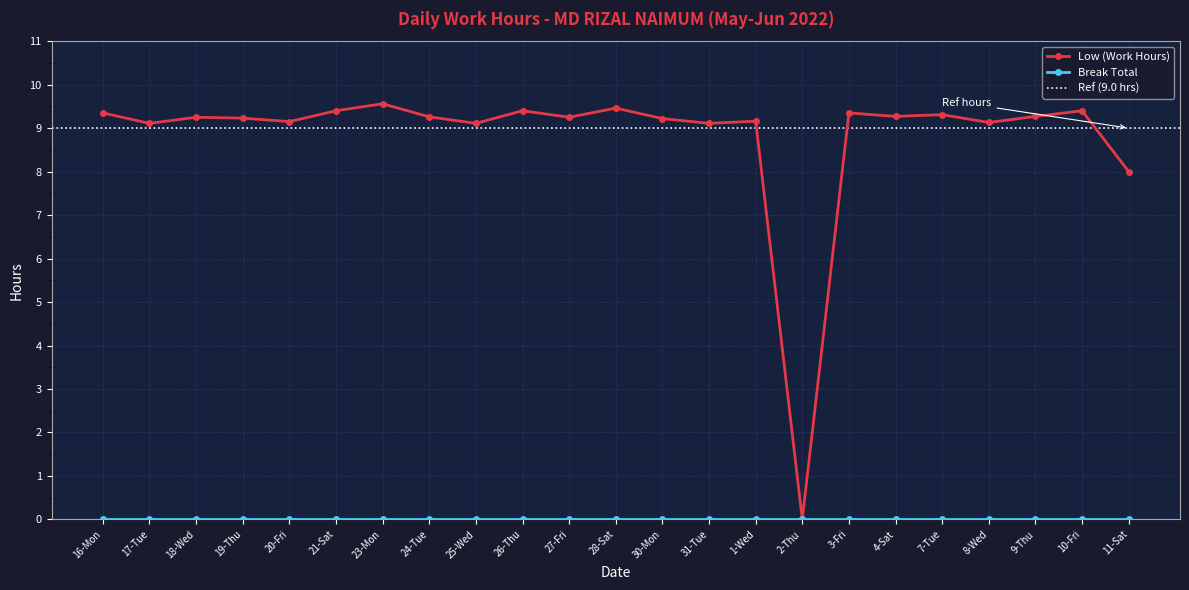

At which category does the data reach its first local peak?

18-Wed